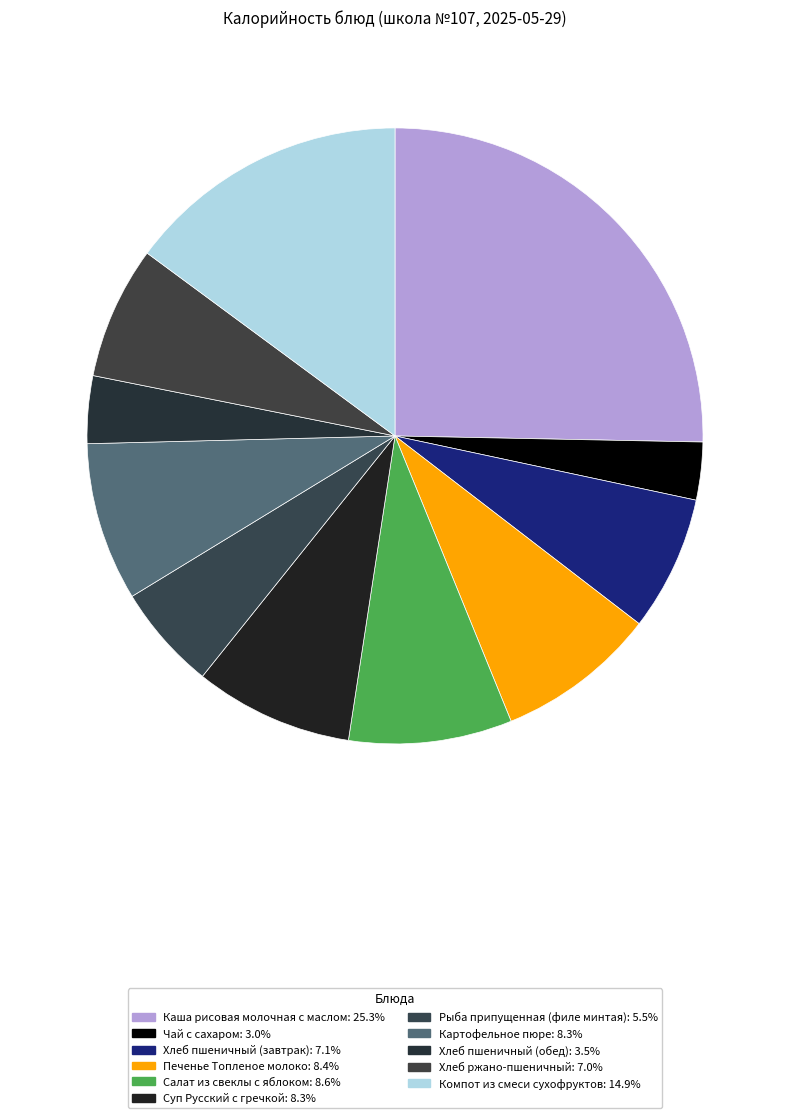

Which slice is the largest?

Каша рисовая молочная с маслом